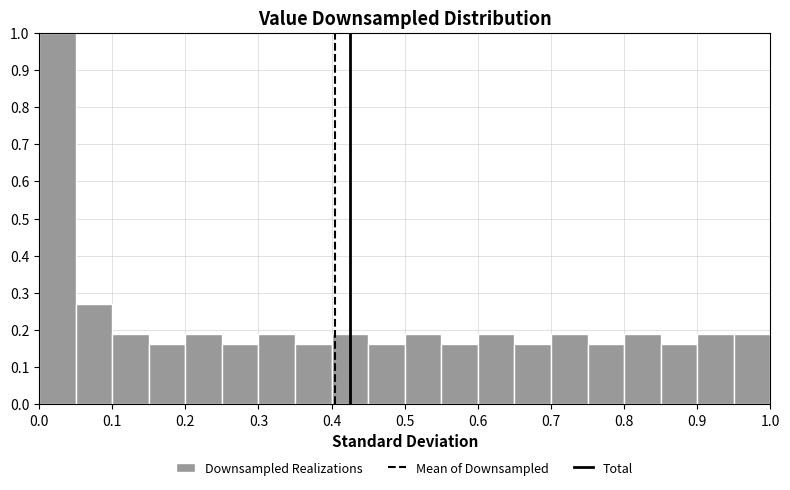

Reading left to right, list every bar in this chart as the range it spans on the x-axis followed by its height. The values are not printed on the chart, so give them approximately, as read against the axis.

0.00 to 0.05: 1.00
0.05 to 0.10: 0.27
0.10 to 0.15: 0.19
0.15 to 0.20: 0.16
0.20 to 0.25: 0.19
0.25 to 0.30: 0.16
0.30 to 0.35: 0.19
0.35 to 0.40: 0.16
0.40 to 0.45: 0.19
0.45 to 0.50: 0.16
0.50 to 0.55: 0.19
0.55 to 0.60: 0.16
0.60 to 0.65: 0.19
0.65 to 0.70: 0.16
0.70 to 0.75: 0.19
0.75 to 0.80: 0.16
0.80 to 0.85: 0.19
0.85 to 0.90: 0.16
0.90 to 0.95: 0.19
0.95 to 1.00: 0.19